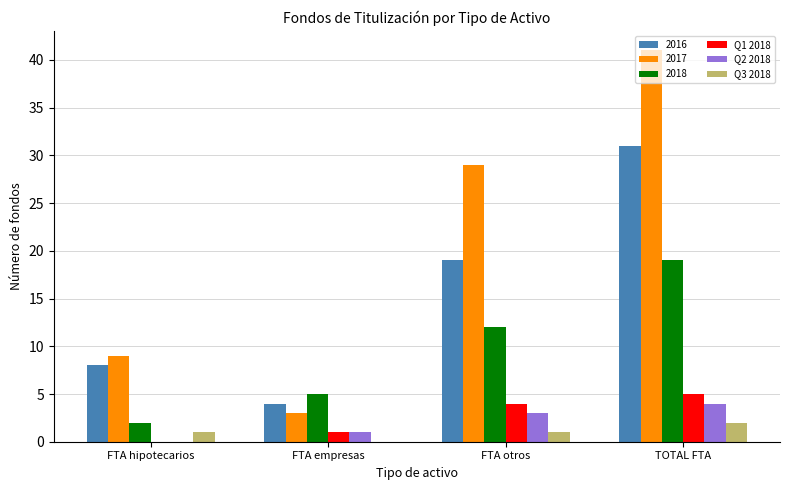

Are the bars grouped side by side (vs. stacked)?

Yes